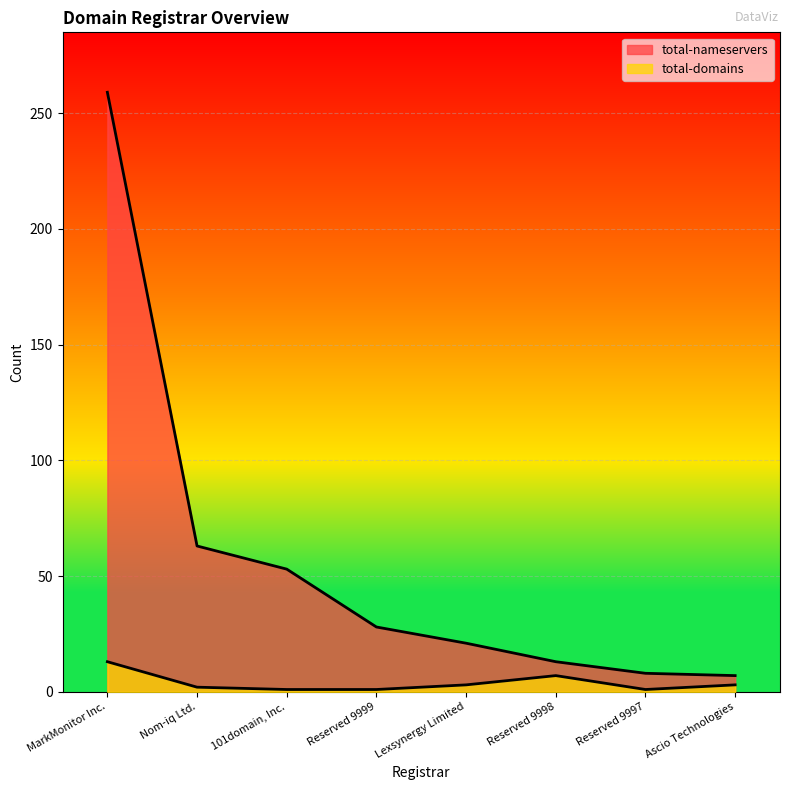

In total-domains, how many points are higher than both neighbors (excluding endpoints)?

1